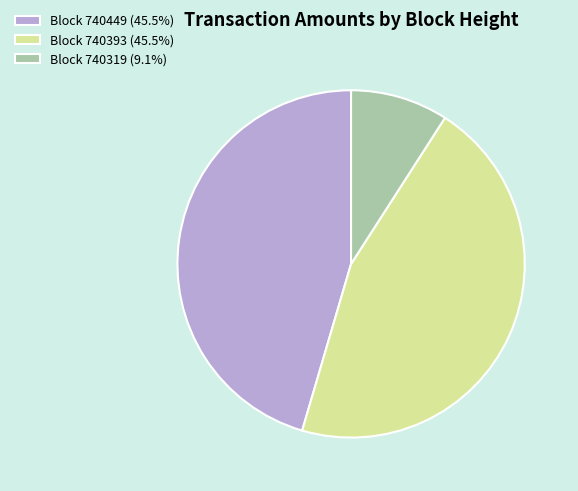

Is there any slice that represents more than half of the pie?

No